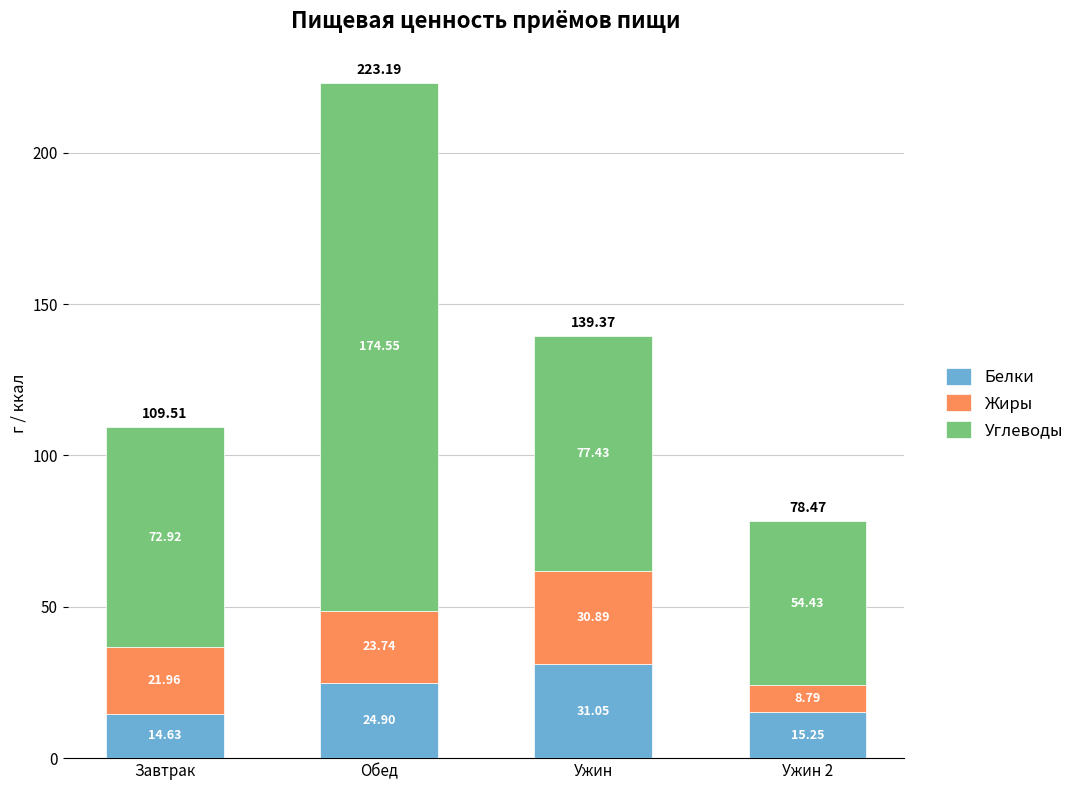

At which category is the sum across all series the highest?

Обед